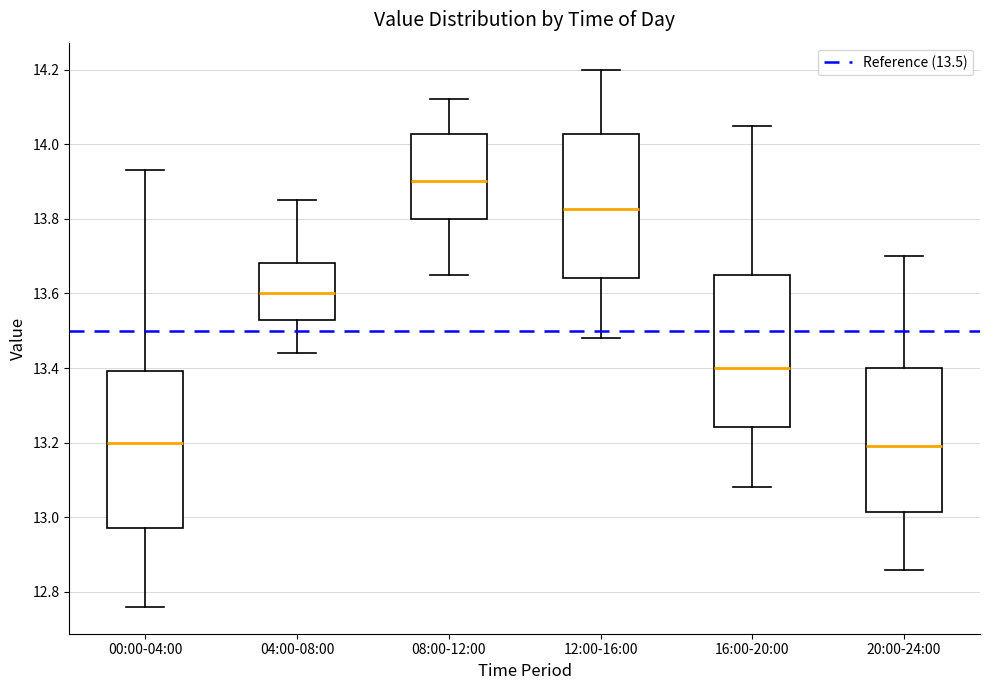

Where is the upper edge of the box for 00:00-04:00 on the y-axis? The values are not printed on the chart, so give them approximately, as read against the axis.

13.40